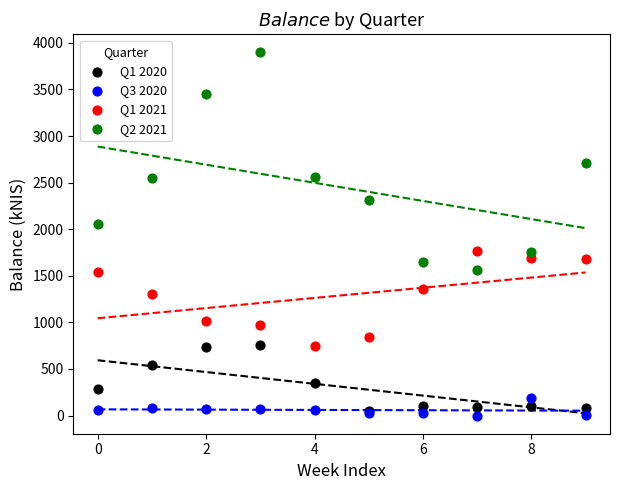

Across all series, what Y value is closest to 1948?

2051.5